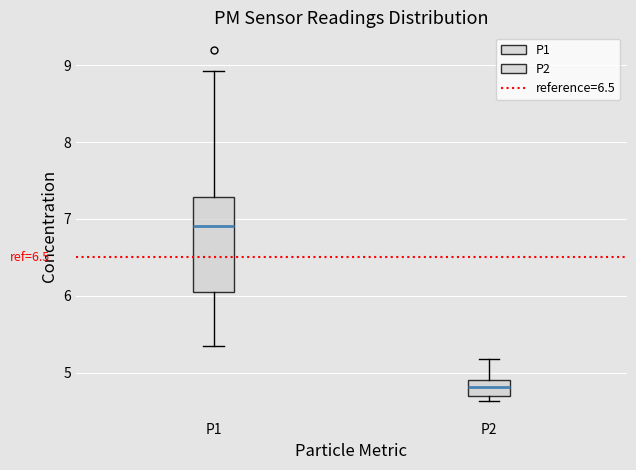

Which box's median line is the lowest?

P2